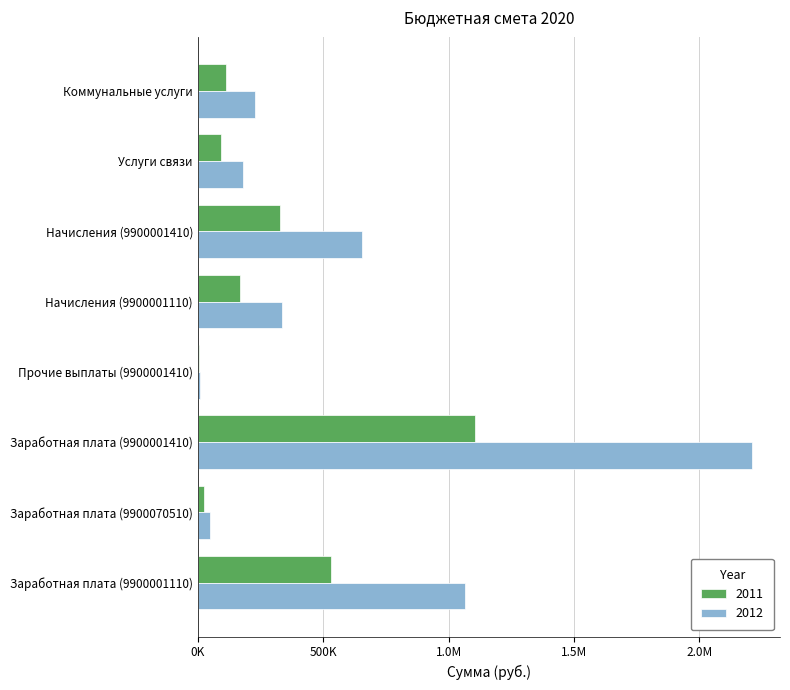

What are all the series names shown in the legend?

2011, 2012